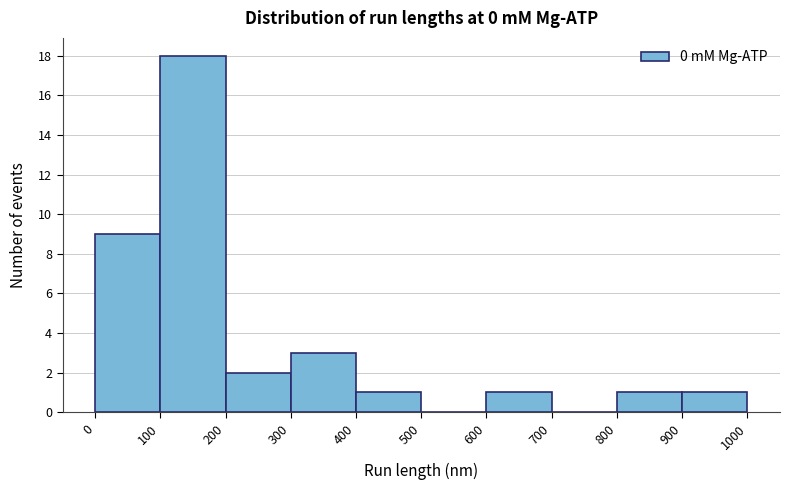

What is the height of the bar covering 300 to 400 on the x-axis? The values are not printed on the chart, so give them approximately, as read against the axis.

3